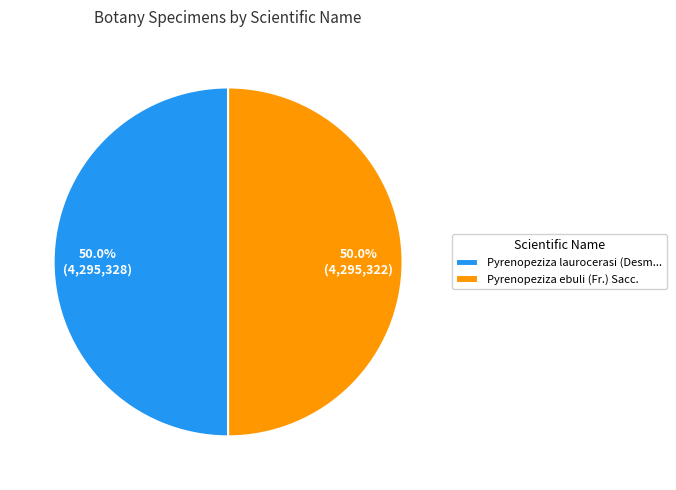

What percentage do Pyrenopeziza laurocerasi (Desm... and Pyrenopeziza ebuli (Fr.) Sacc. together represent?

100.0%